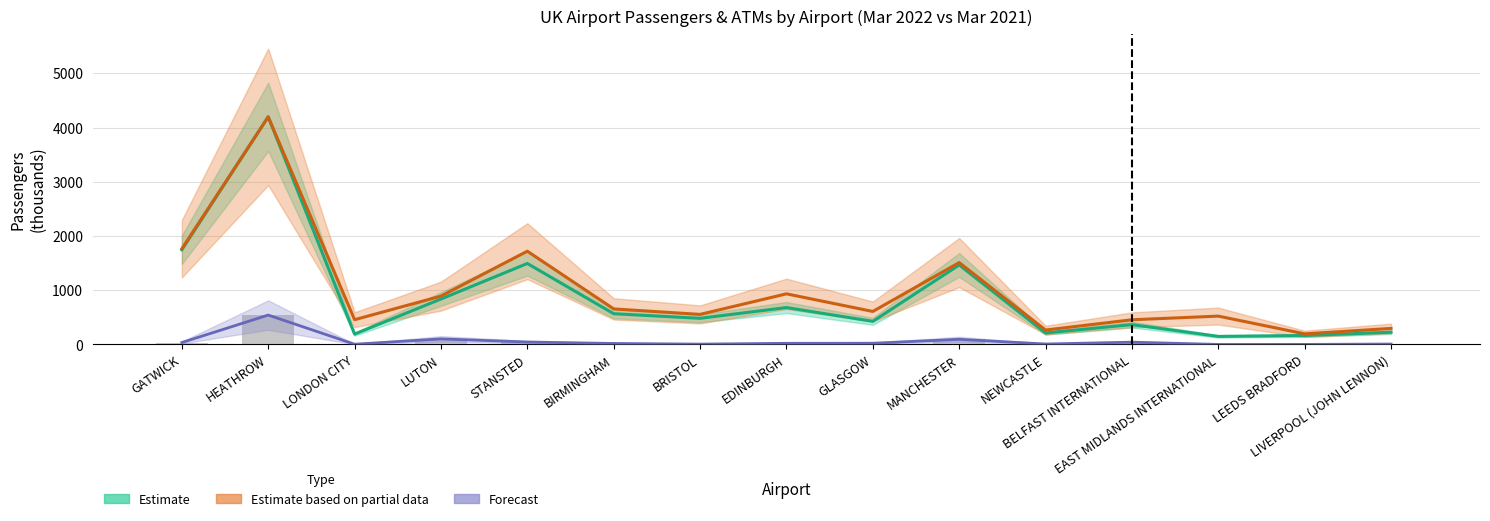

Between LUTON and MANCHESTER, which is larger?

LUTON